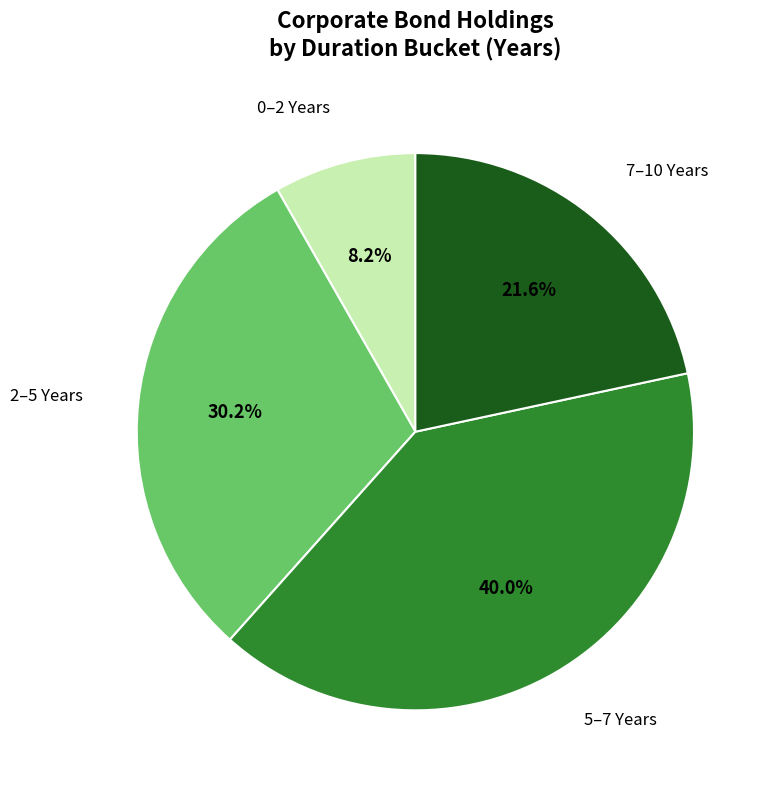

Is there any slice that represents more than half of the pie?

No